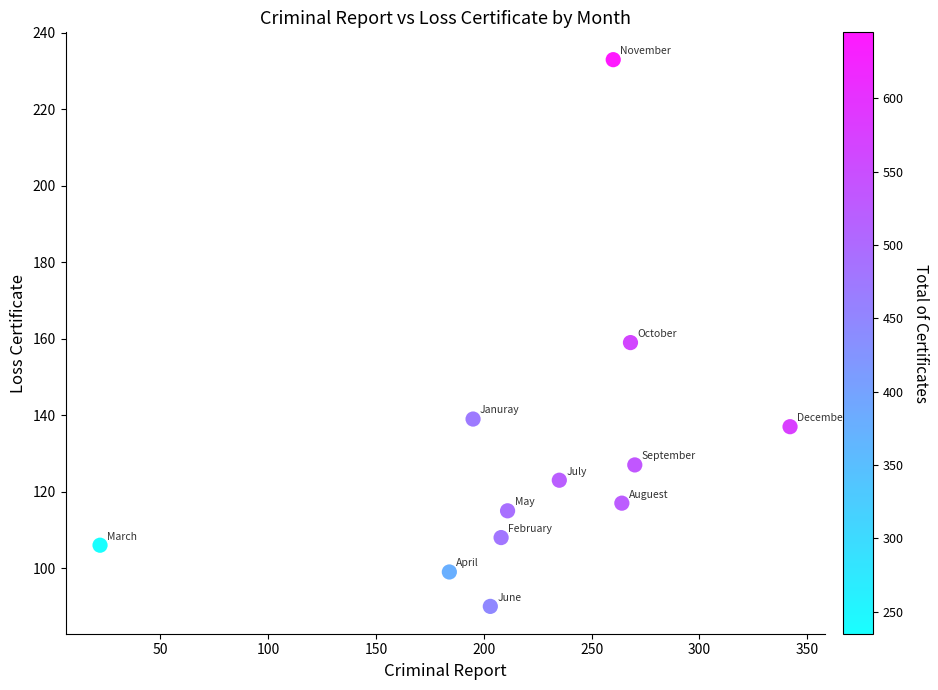

What is the average Y value?

129